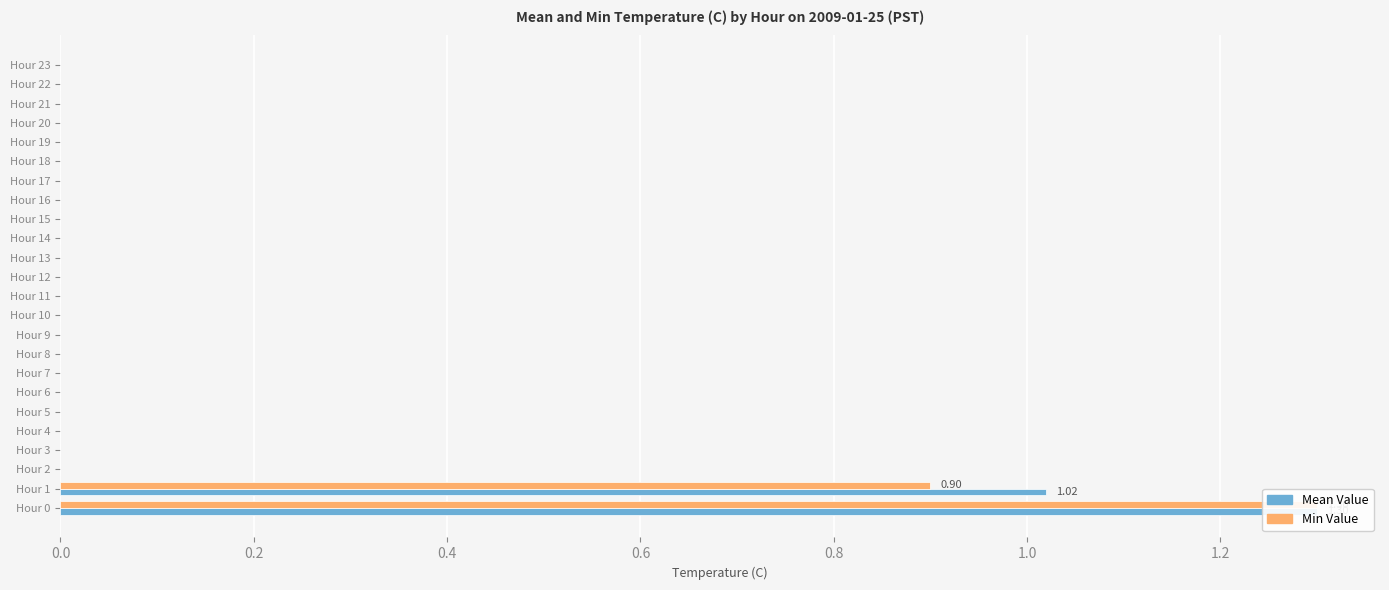

Which series has the widest spread of values?

Mean Value